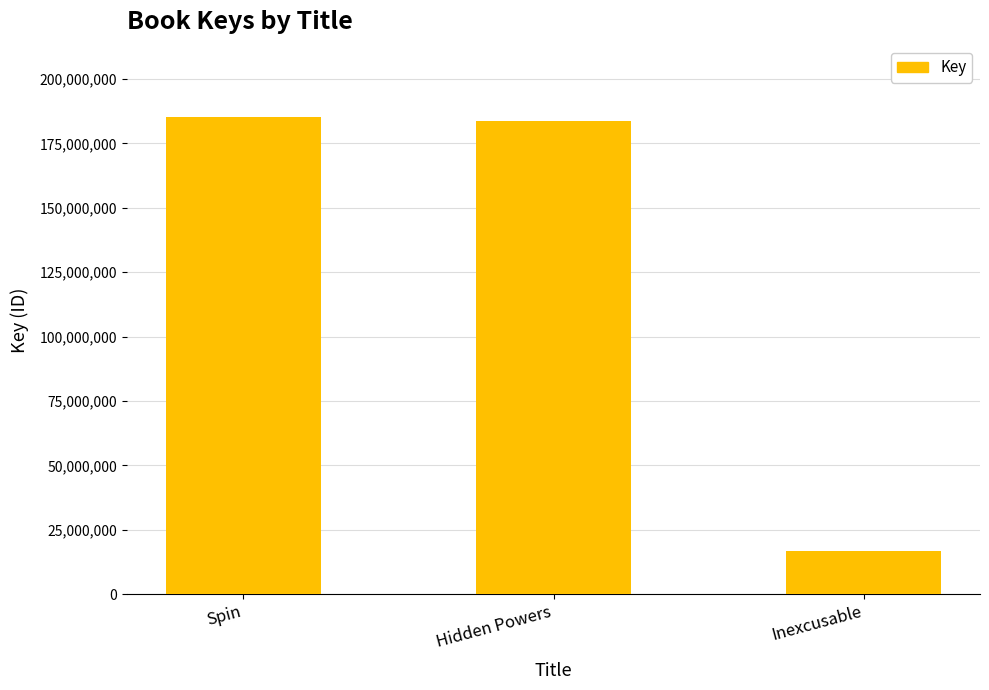

Are the bars horizontal?

No